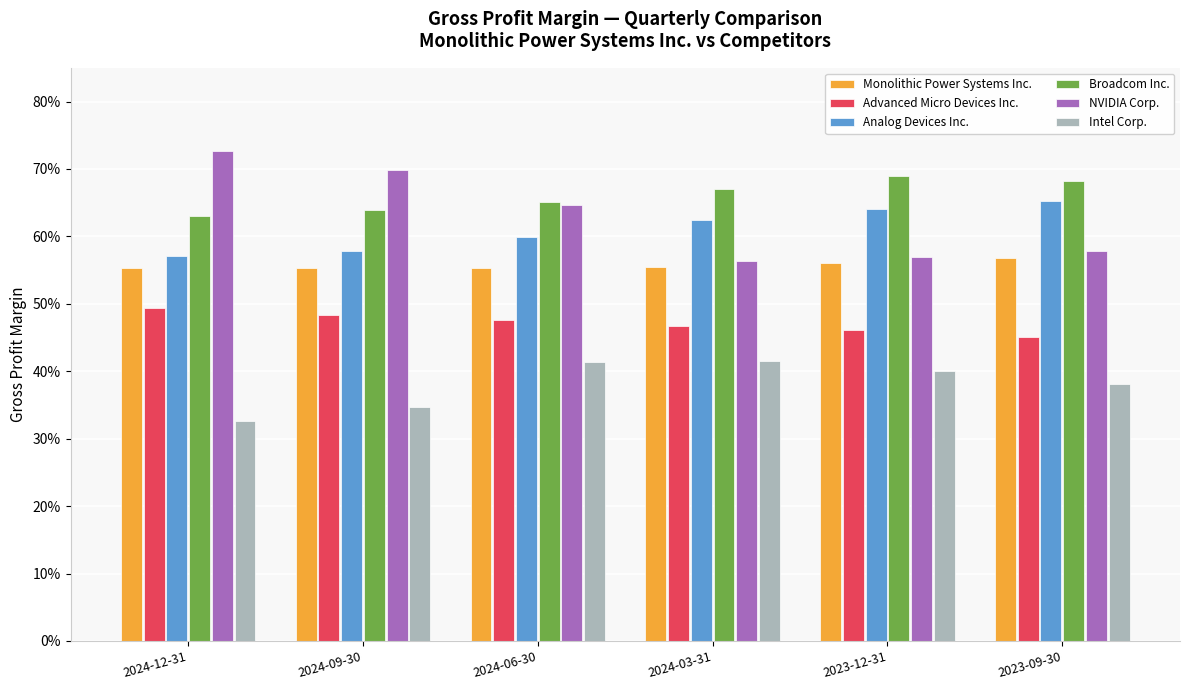

Is the value of Advanced Micro Devices Inc. at 2023-09-30 greater than the value of NVIDIA Corp. at 2023-09-30?

No